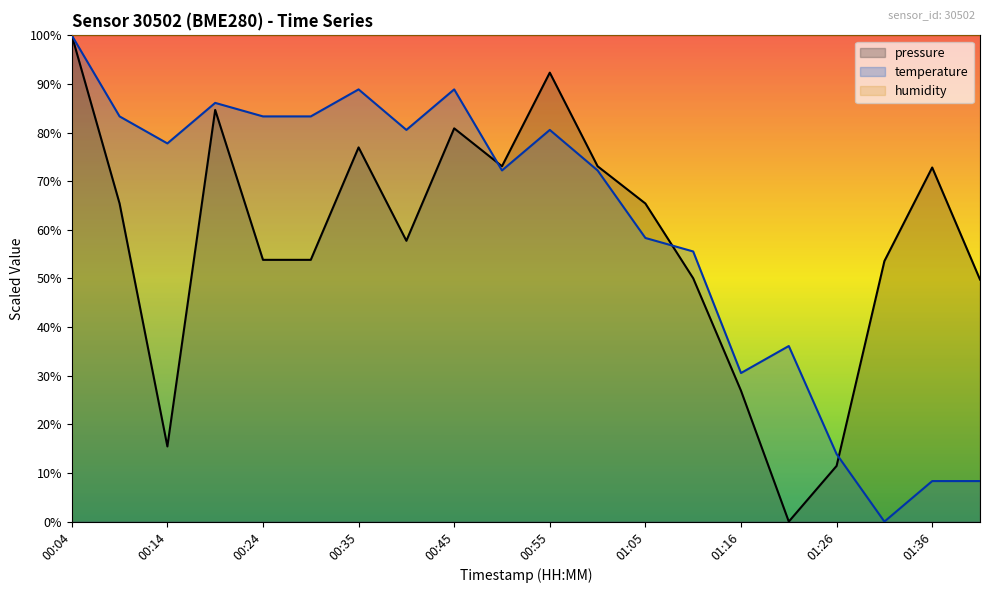

What is the label of the 16th point from the right?

00:24